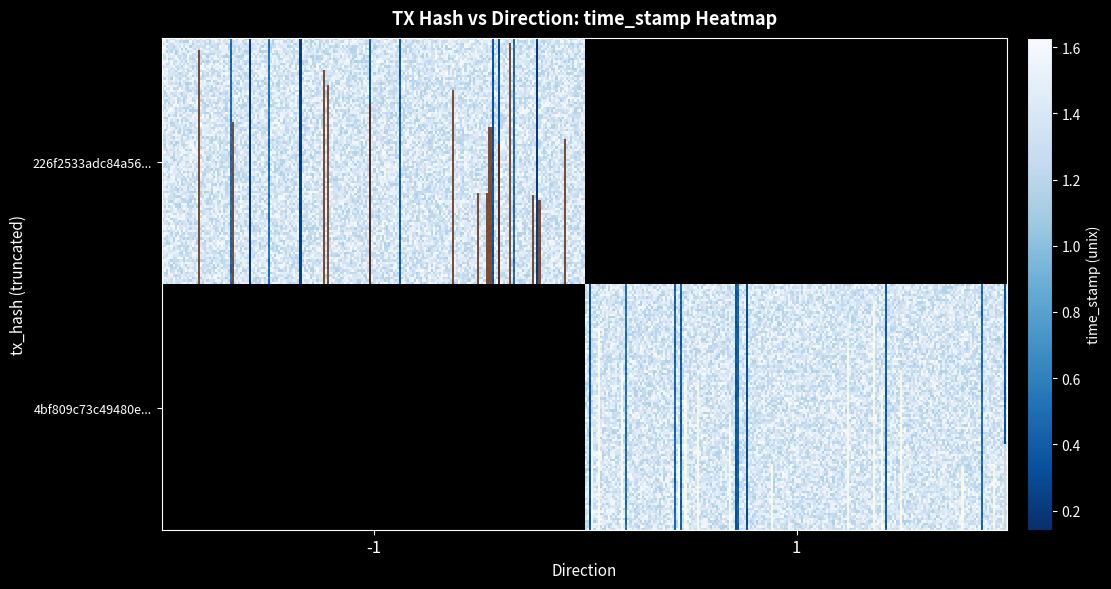

Reading left to right, list all the values displayed in this chart.

226f2533adc84a56d77ed2f10f137c802698aa3: -1	1628162240
4bf809c73c49480e1a14991d452506ca8c6901f: 1	1628160751